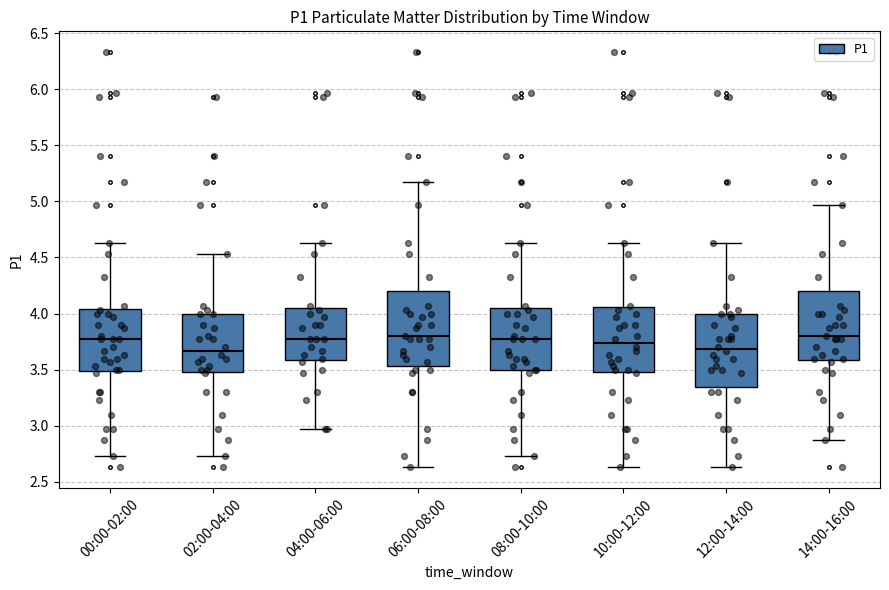

Reading left to right, read every box against the y-axis: the position of its median line, the range the box covers, and the ends of its whiskers. The values are not printed on the chart, so give them approximately, as read against the axis.

00:00-02:00: median 3.75, box 3.50 to 4.05, whiskers 2.75 to 4.65
02:00-04:00: median 3.65, box 3.50 to 4.00, whiskers 2.75 to 4.55
04:00-06:00: median 3.75, box 3.60 to 4.05, whiskers 2.95 to 4.65
06:00-08:00: median 3.80, box 3.55 to 4.20, whiskers 2.65 to 5.15
08:00-10:00: median 3.75, box 3.50 to 4.05, whiskers 2.75 to 4.65
10:00-12:00: median 3.75, box 3.50 to 4.05, whiskers 2.65 to 4.65
12:00-14:00: median 3.70, box 3.35 to 4.00, whiskers 2.65 to 4.65
14:00-16:00: median 3.80, box 3.60 to 4.20, whiskers 2.85 to 4.95